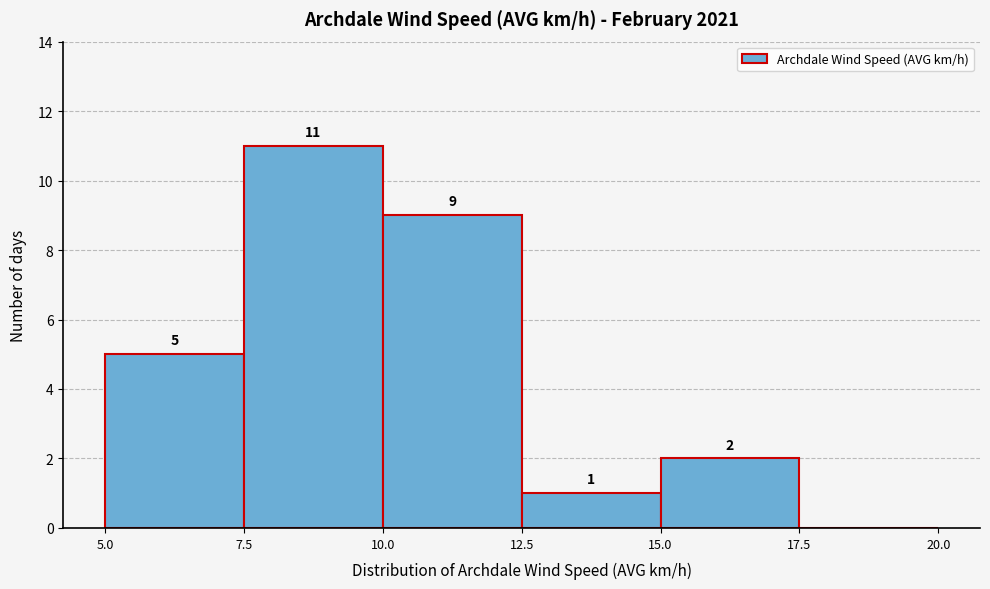

Which range on the x-axis has the tallest bar?

7.5 to 10.0